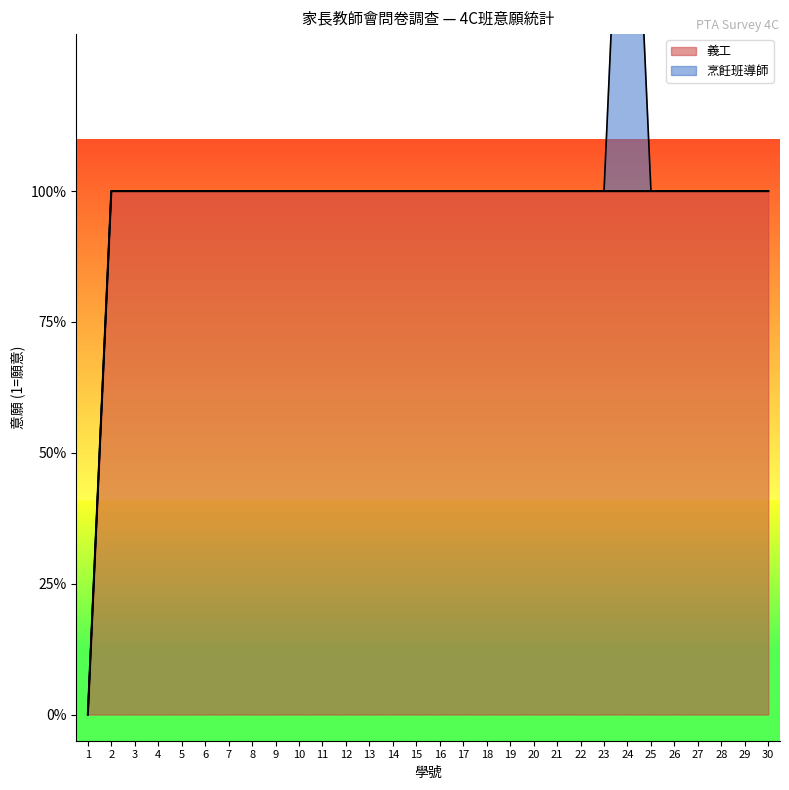

What is the difference between the maximum and minimum values?

1